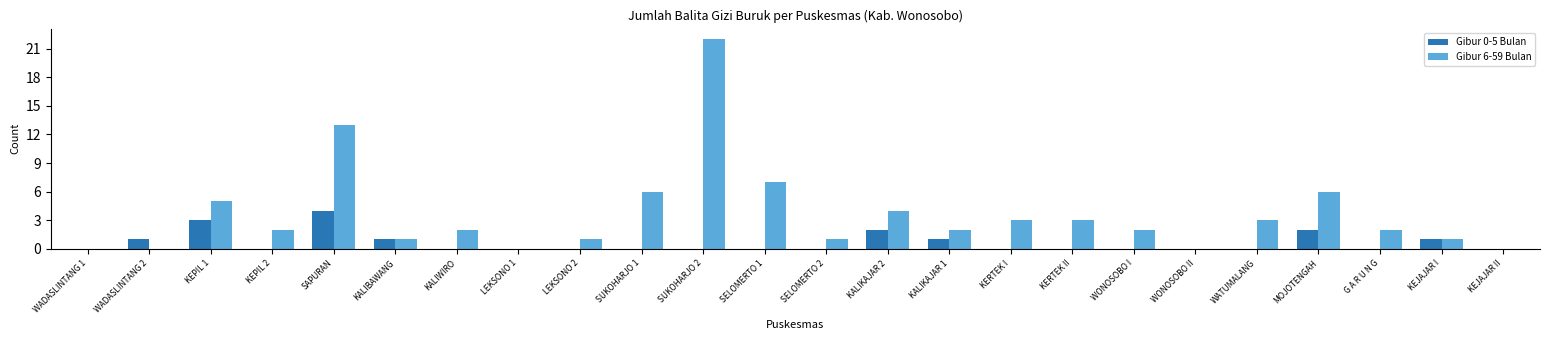

Reading left to right, what are all the values shown in this chart?

Gibur 0-5 Bulan: WADASLINTANG 1=0	WADASLINTANG 2=1	KEPIL 1=3	KEPIL 2=0	SAPURAN=4	KALIBAWANG=1	KALIWIRO=0	LEKSONO 1=0	LEKSONO 2=0	SUKOHARJO 1=0	SUKOHARJO 2=0	SELOMERTO 1=0	SELOMERTO 2=0	KALIKAJAR 2=2	KALIKAJAR 1=1	KERTEK I=0	KERTEK II=0	WONOSOBO I=0	WONOSOBO II=0	WATUMALANG=0	MOJOTENGAH=2	G A R U N G=0	KEJAJAR I=1	KEJAJAR II=0
Gibur 6-59 Bulan: WADASLINTANG 1=0	WADASLINTANG 2=0	KEPIL 1=5	KEPIL 2=2	SAPURAN=13	KALIBAWANG=1	KALIWIRO=2	LEKSONO 1=0	LEKSONO 2=1	SUKOHARJO 1=6	SUKOHARJO 2=22	SELOMERTO 1=7	SELOMERTO 2=1	KALIKAJAR 2=4	KALIKAJAR 1=2	KERTEK I=3	KERTEK II=3	WONOSOBO I=2	WONOSOBO II=0	WATUMALANG=3	MOJOTENGAH=6	G A R U N G=2	KEJAJAR I=1	KEJAJAR II=0